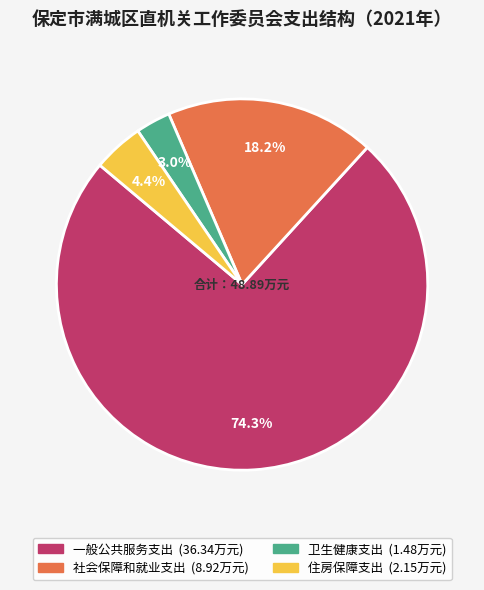

Rank the categories by value from highest to lowest.

一般公共服务支出, 社会保障和就业支出, 住房保障支出, 卫生健康支出